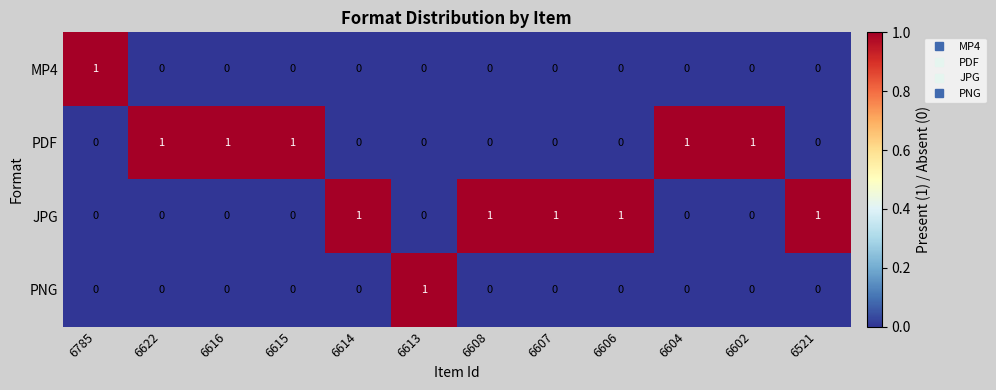

Which category has the highest value in the MP4 series?

6785